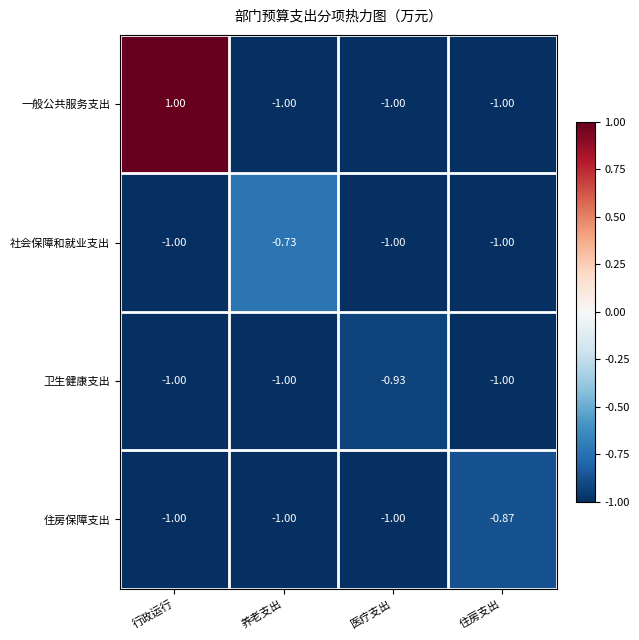

Which series has the largest total across all categories?

一般公共服务支出